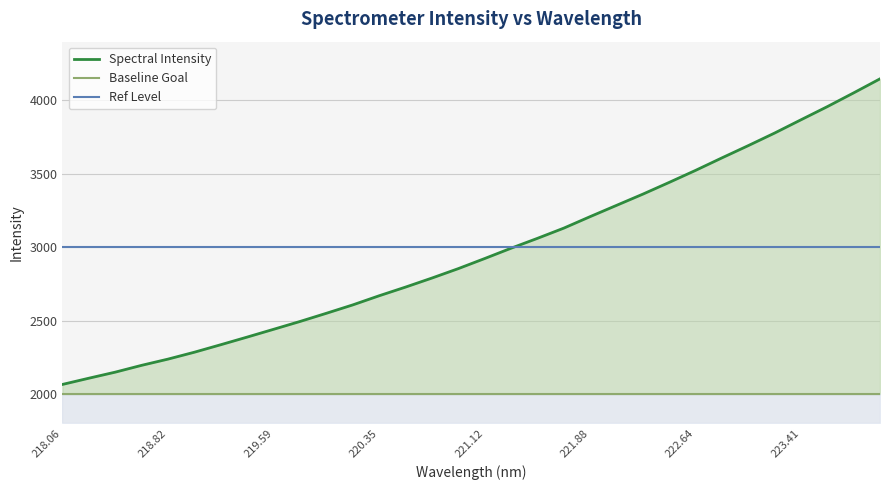

Approximately how many times larger is the value at 222.8355 compared to 220.5444?

1.3